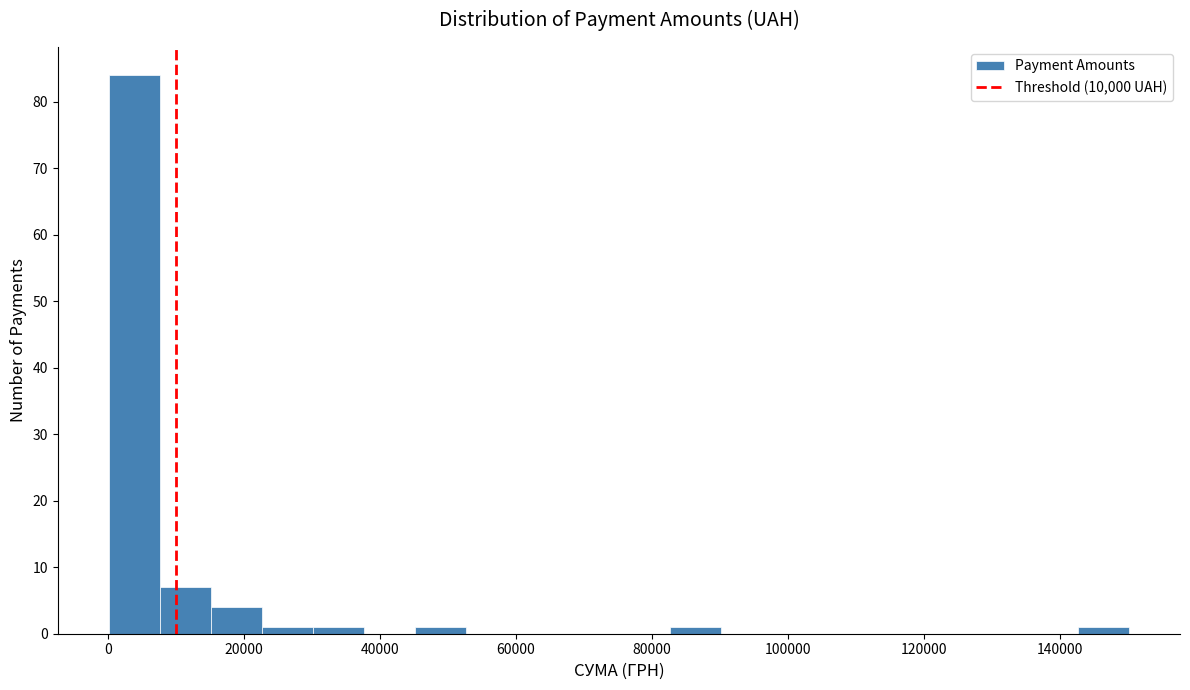

Read against the x-axis, roughly where is the centre of the tallest bar?

4000